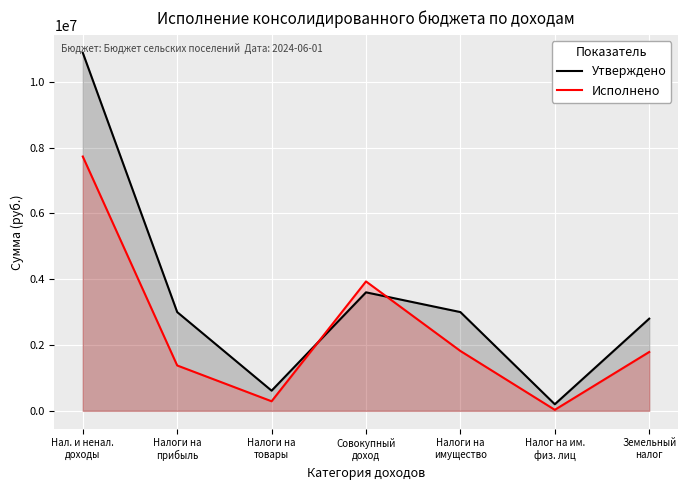

The value of Исполнено at Налог на им.
физ. лиц is 18588.5. True or false?

False